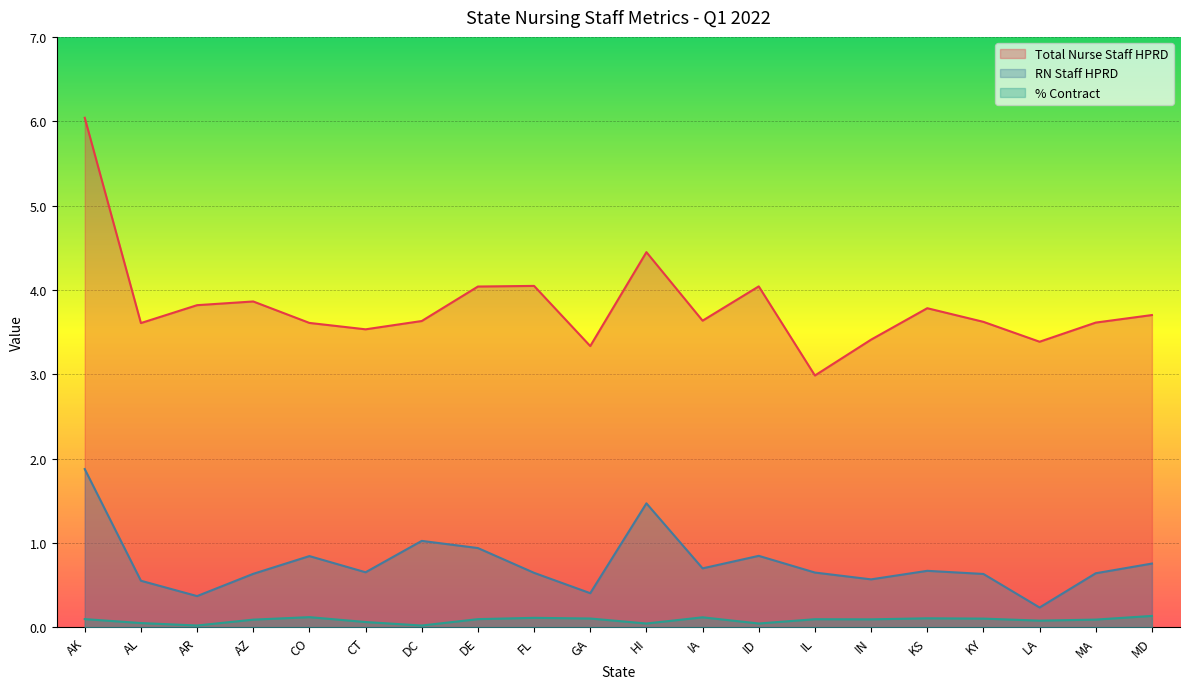

At which category does the chart reach its minimum across all series?

DC